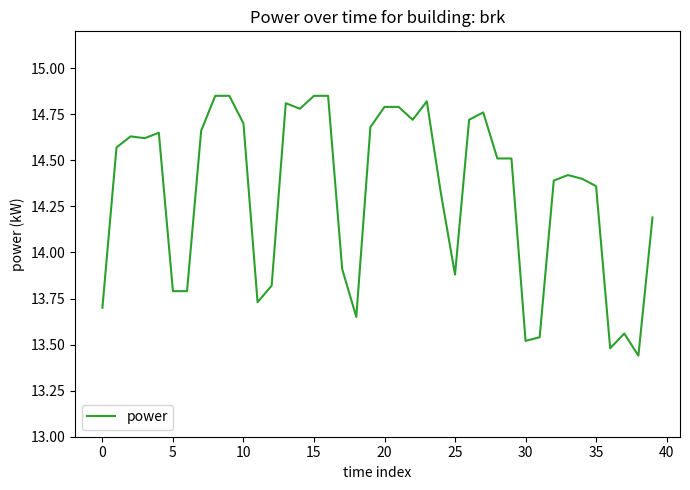

What is the difference between the maximum and minimum values?

1.4